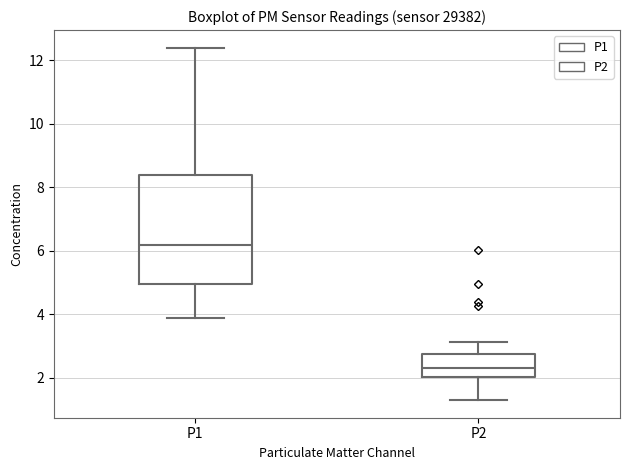

Which box's median line is the highest?

P1